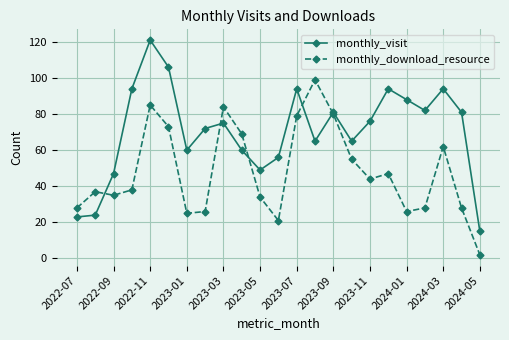

True or false: monthly_download_resource has more than 1 interior local peaks.

True